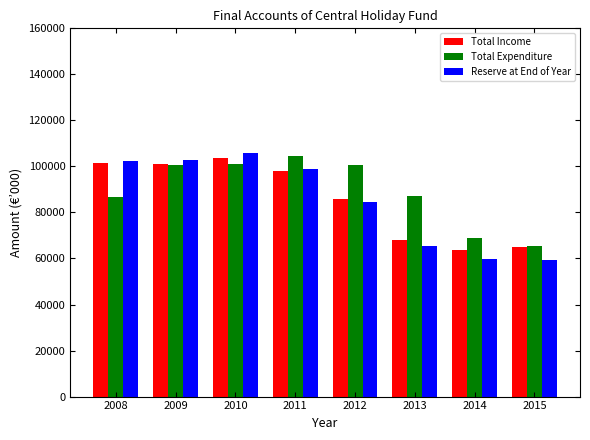

Between 2008 and 2013, which series saw the biggest shift?

Reserve at End of Year